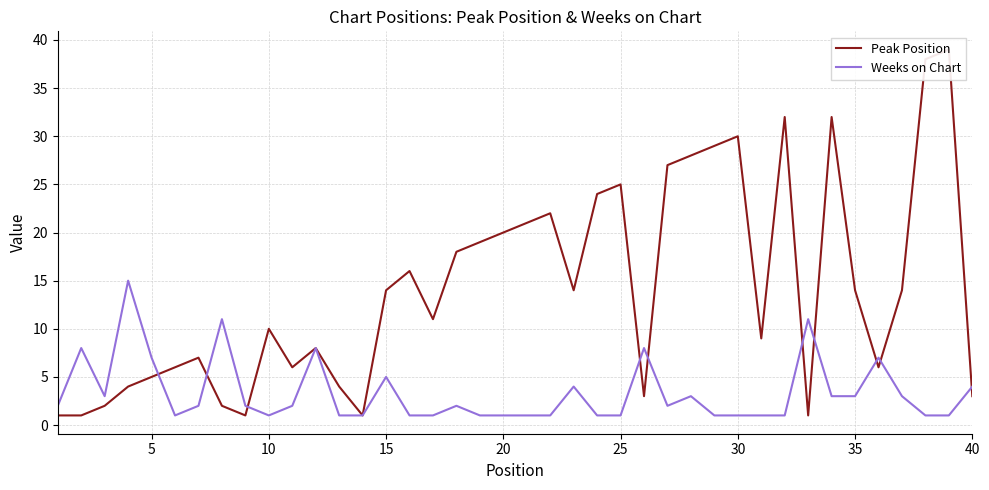

How many intersections are there between Peak Position and Weeks on Chart?

10